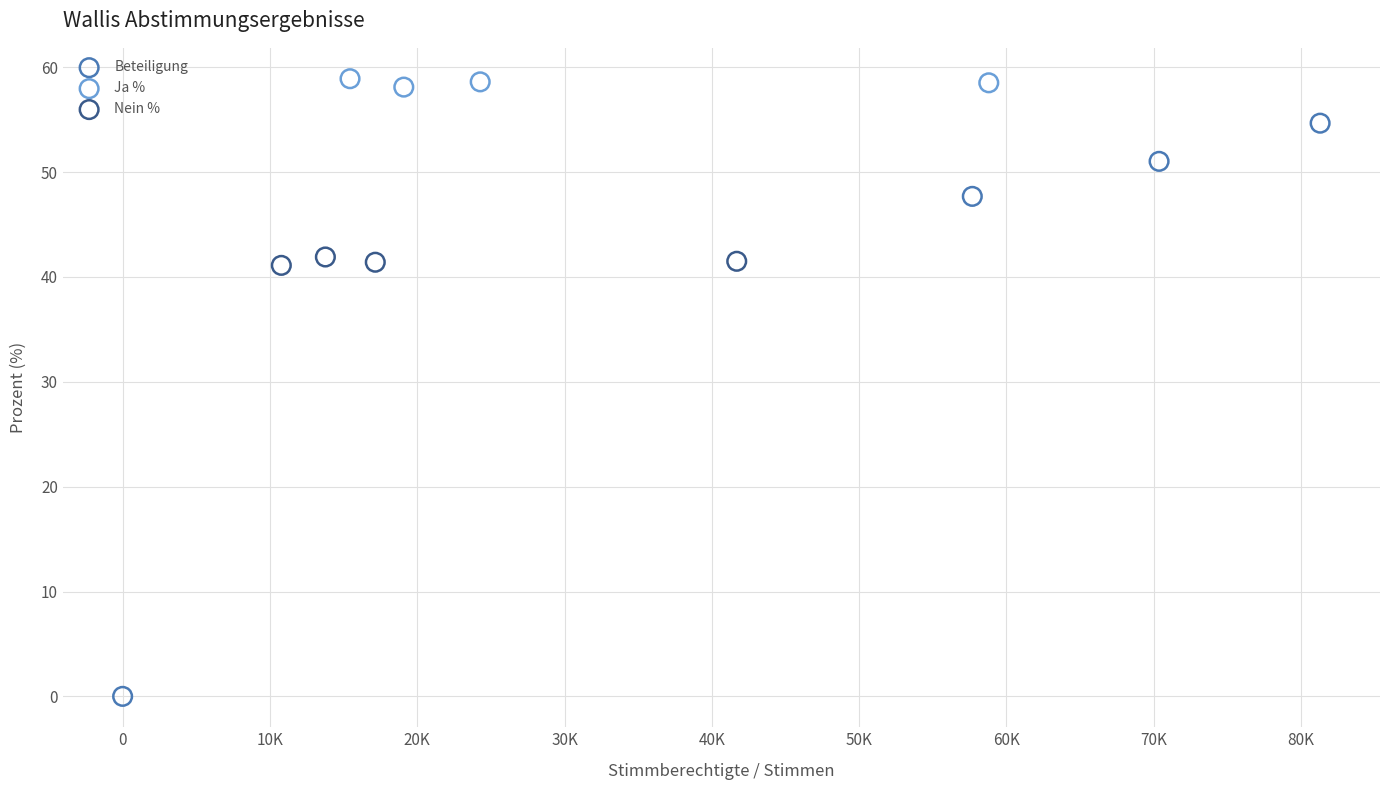

Which series contains the lowest Y value?

Beteiligung